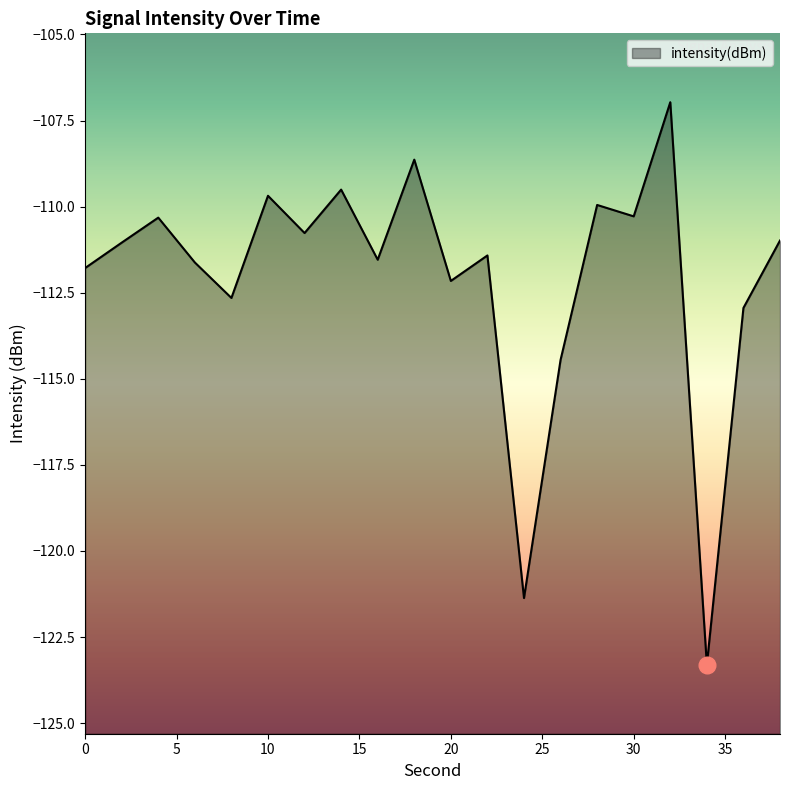

How many interior local valleys (lower than both neighbors) does the data have?

7